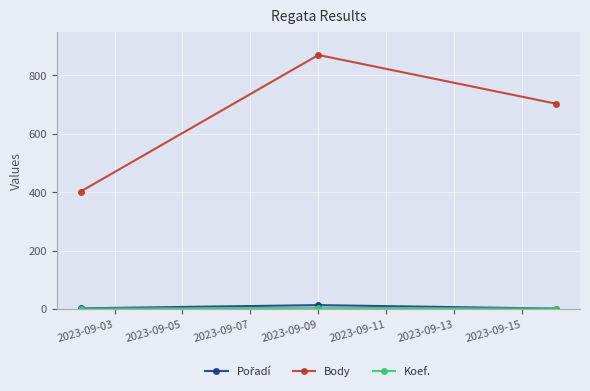

At how many categories does at least one series exceed 176?

3